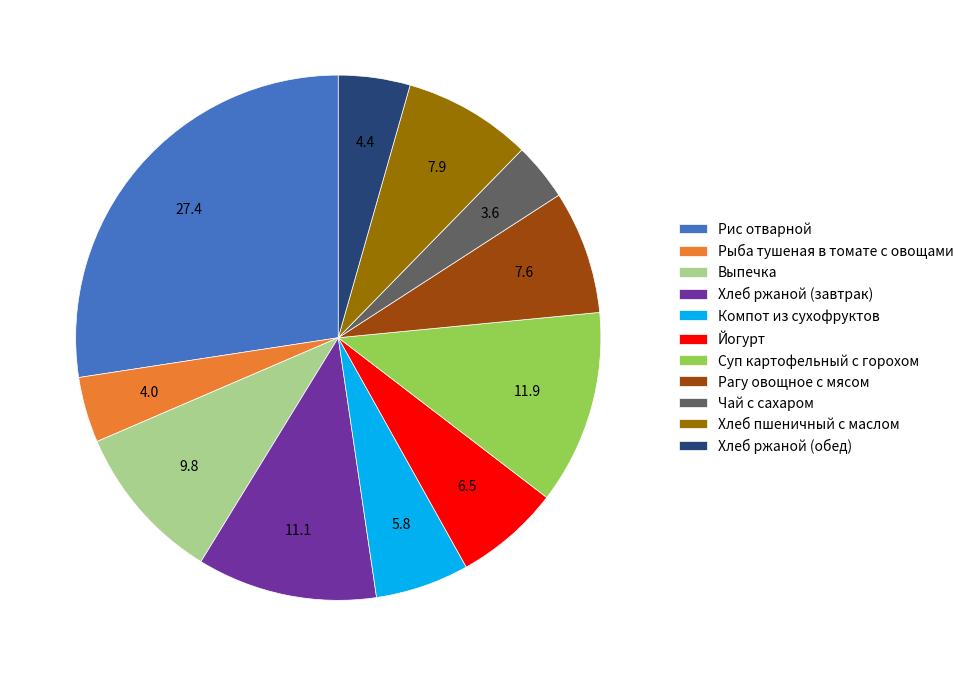

Is the sum of Рагу овощное с мясом and Хлеб ржаной (завтрак) greater than half?

No